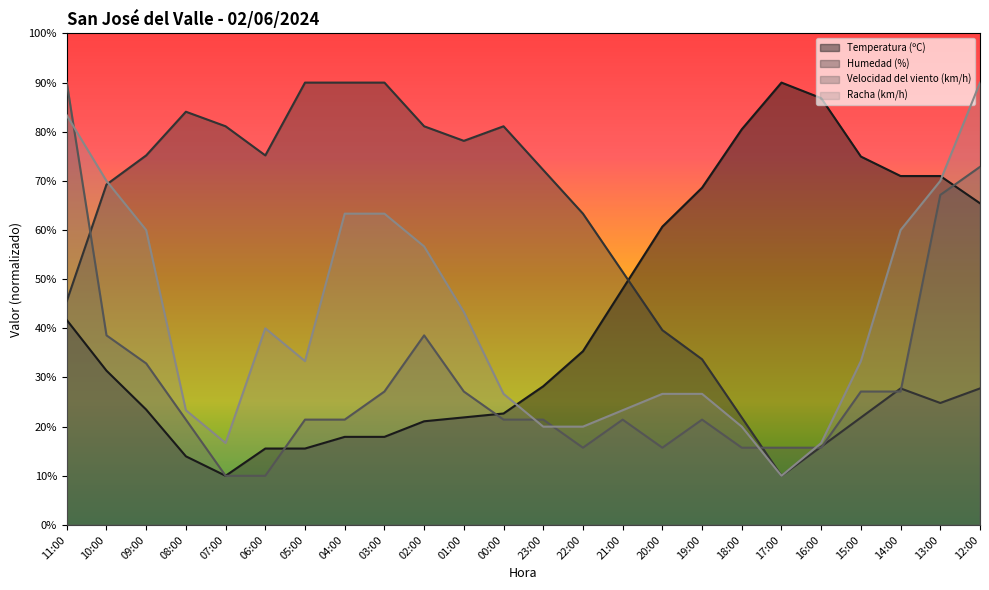

The Temperatura (ºC) series shows 47.9 at 10:00. True or false?

False